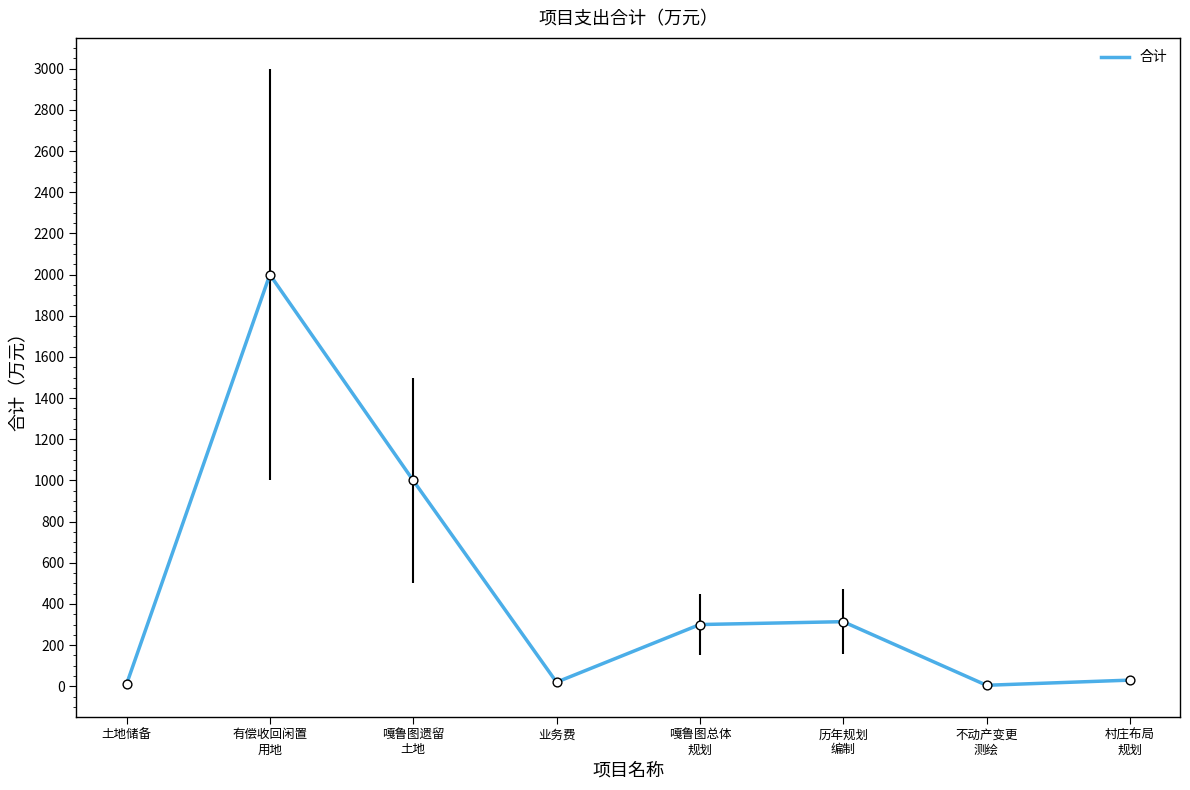

Between 土地储备 and 嘎鲁图总体
规划, which is larger?

嘎鲁图总体
规划